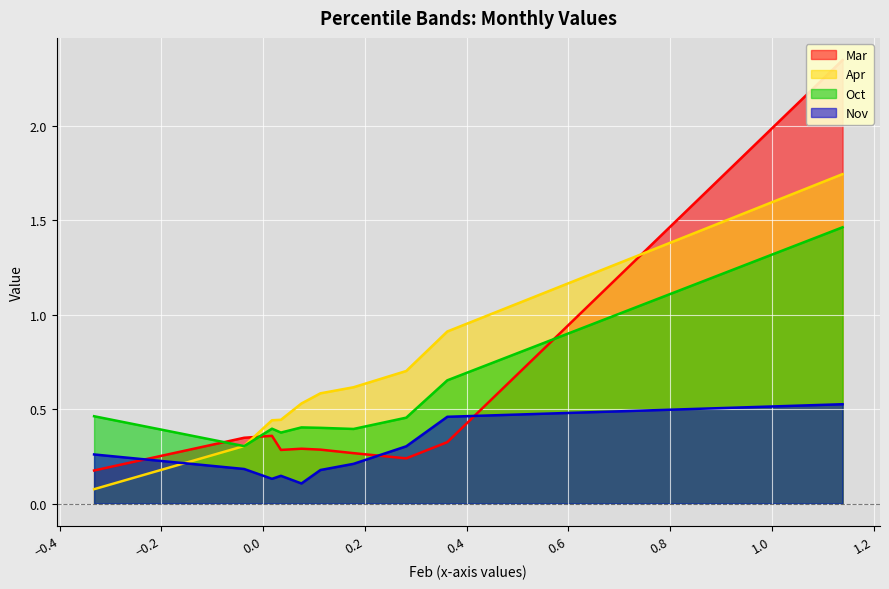

Which series changed the most between pct35 and pct65?

Apr